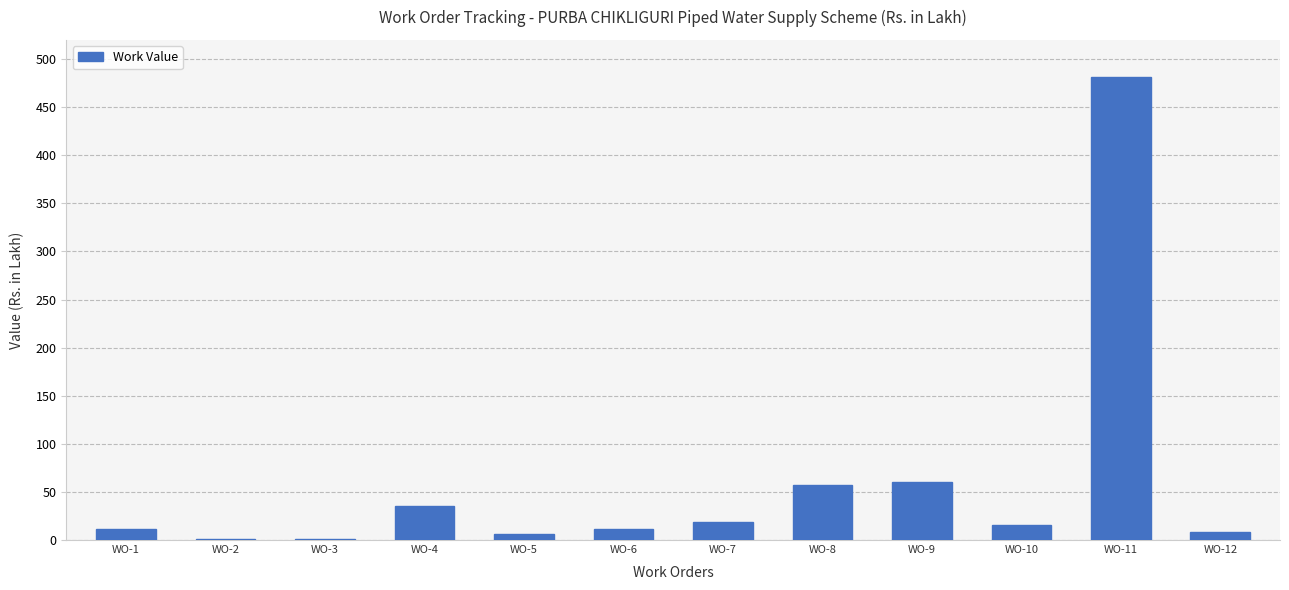

What is the change in value from WO-4 to WO-7?

-16.6